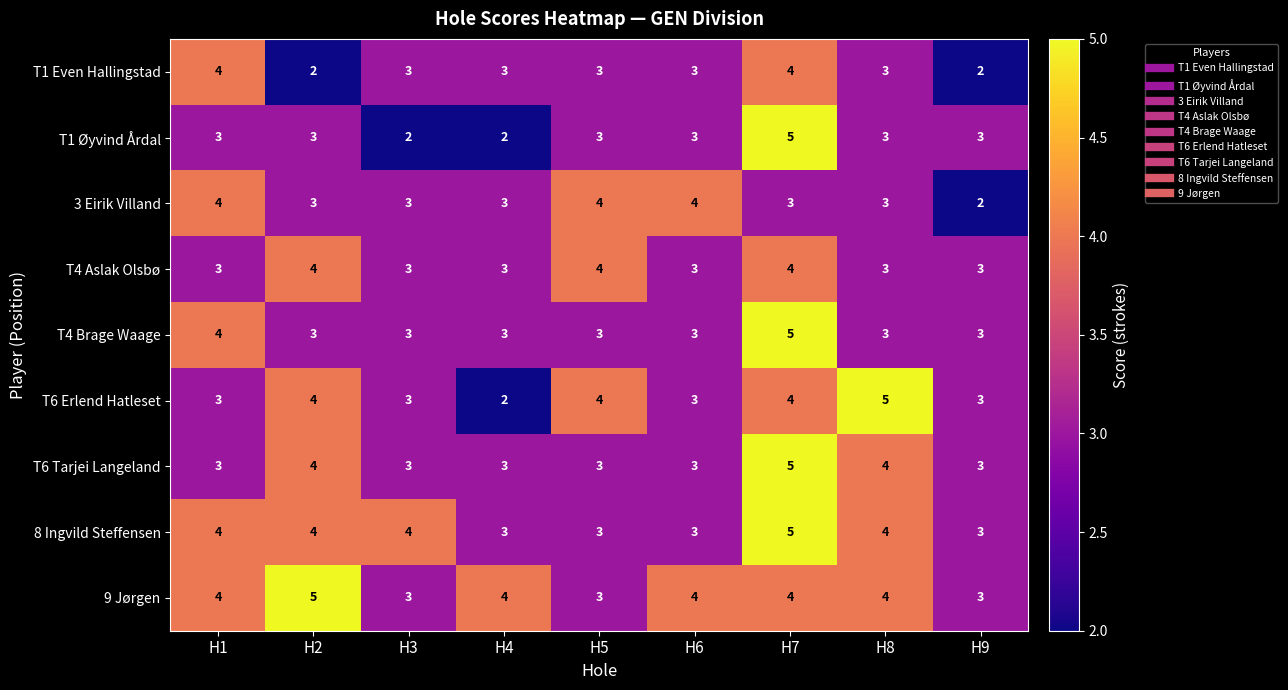

At which category is the sum across all series the highest?

H7